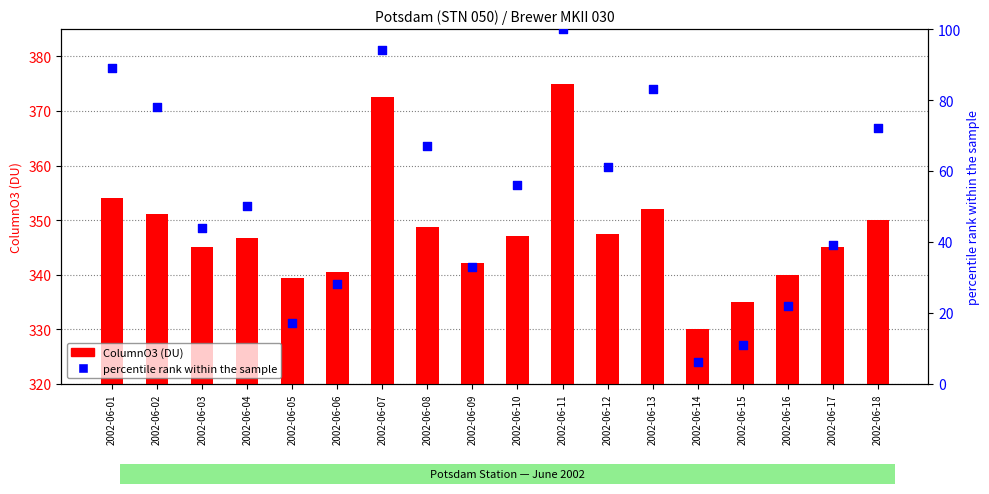

Is the value of percentile rank within the sample at 2002-06-03 greater than the value of ColumnO3 (DU) at 2002-06-18?

No